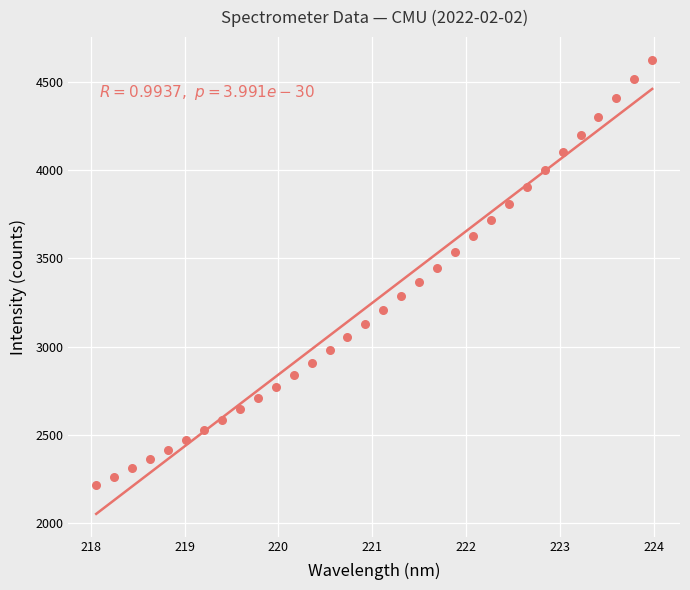

What is the range of X values (max minus min)?

5.9